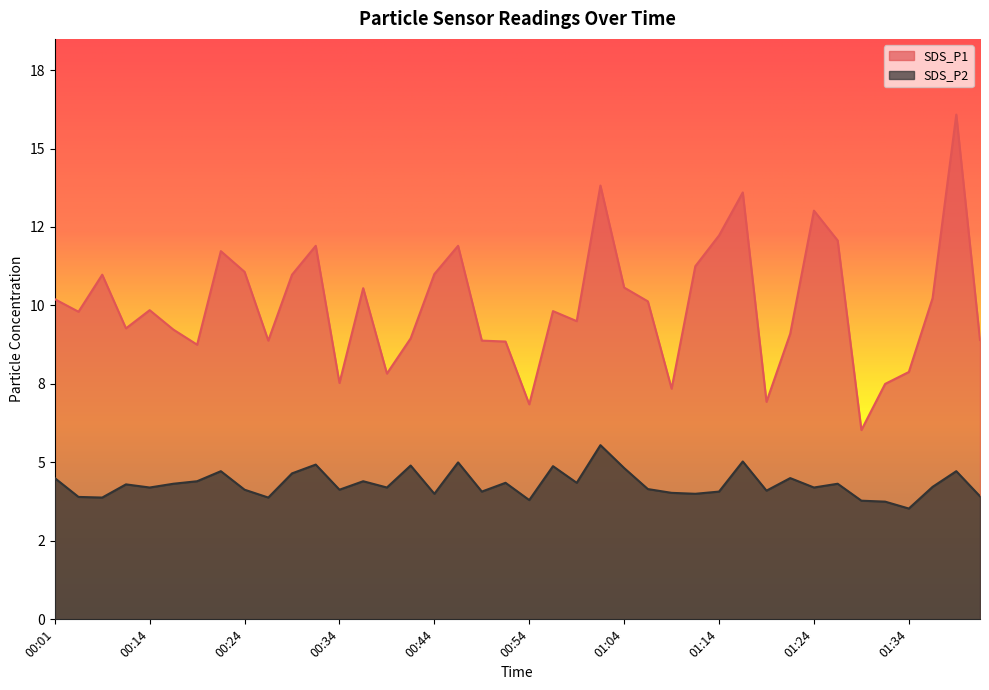

What is the total value across all series at 01:14?

16.3